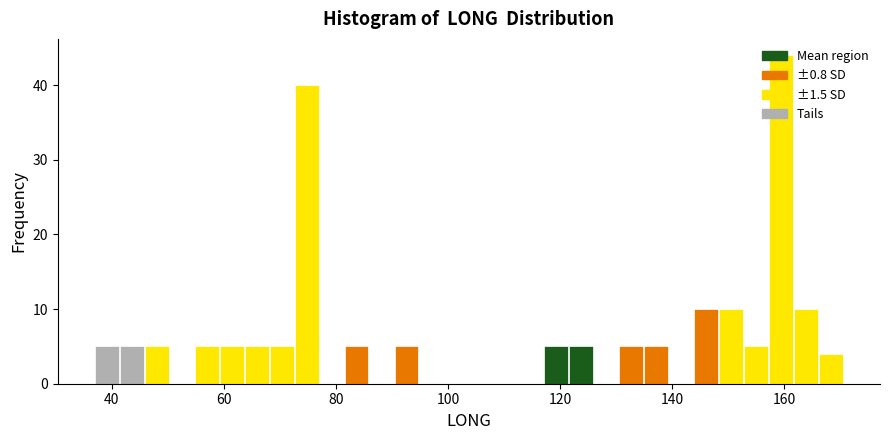

Read against the x-axis, roughly where is the centre of the tallest bar?

160